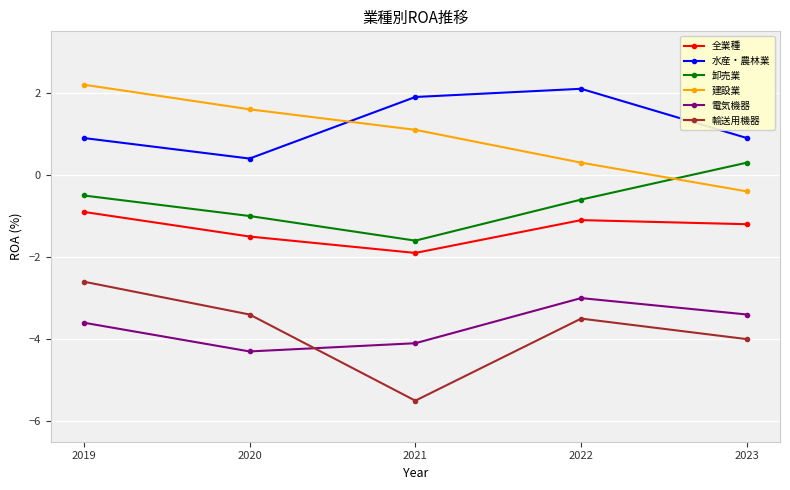

At which category is the sum across all series the highest?

2019